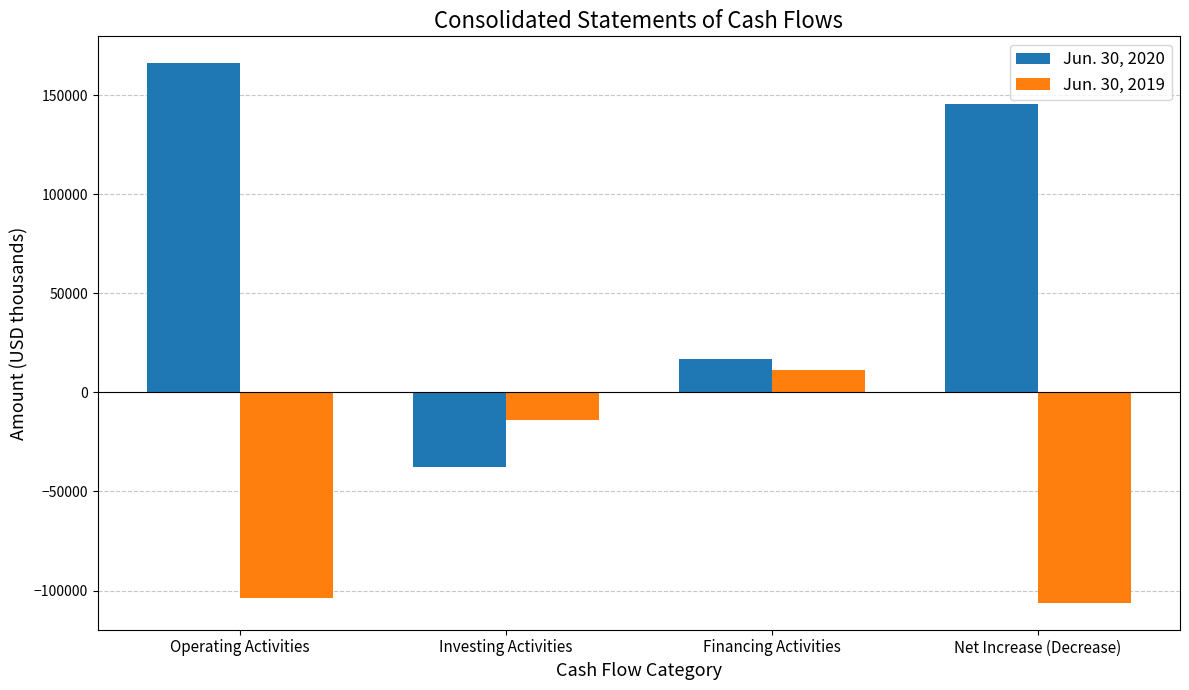

What is the smallest value displayed?

-106180